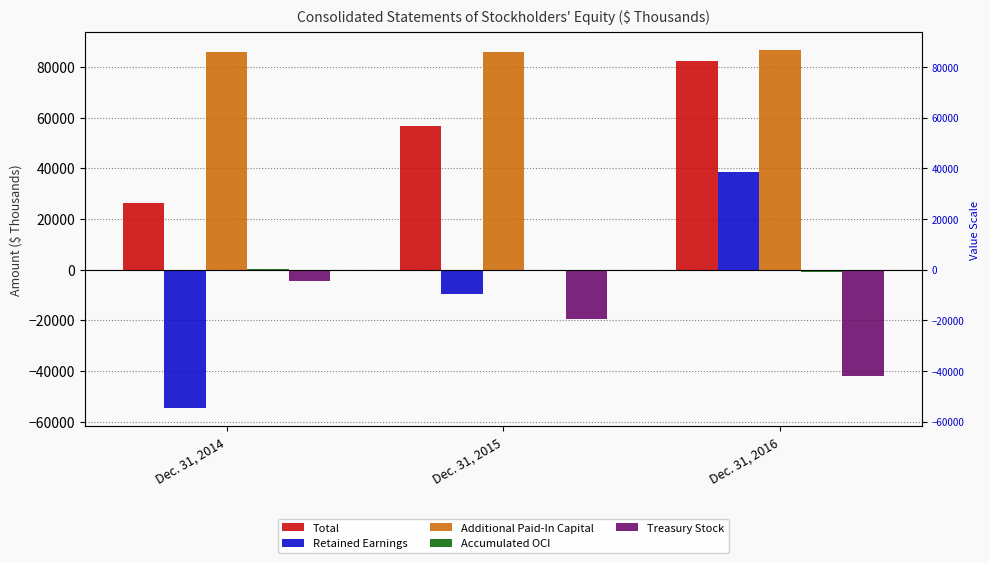

Which series changed the most between Dec. 31, 2015 and Dec. 31, 2016?

Retained Earnings